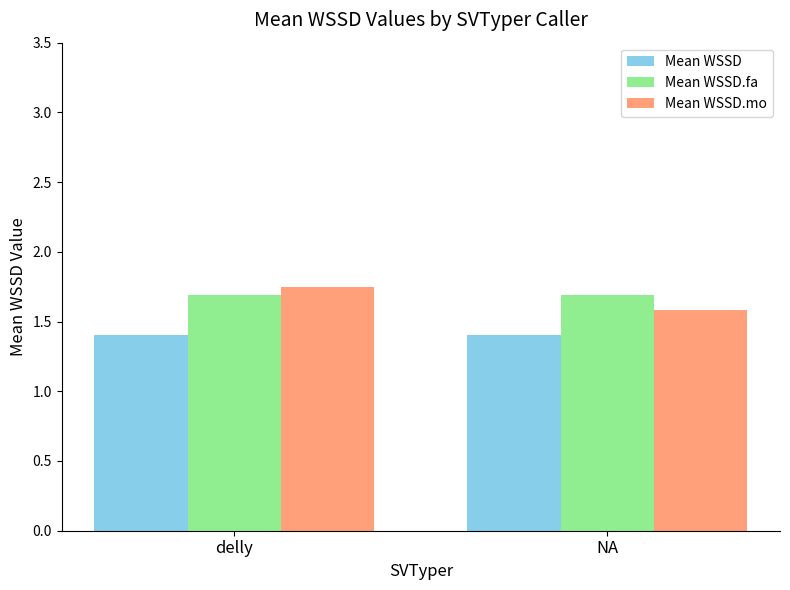

What is the highest value of the Mean WSSD series?

1.4